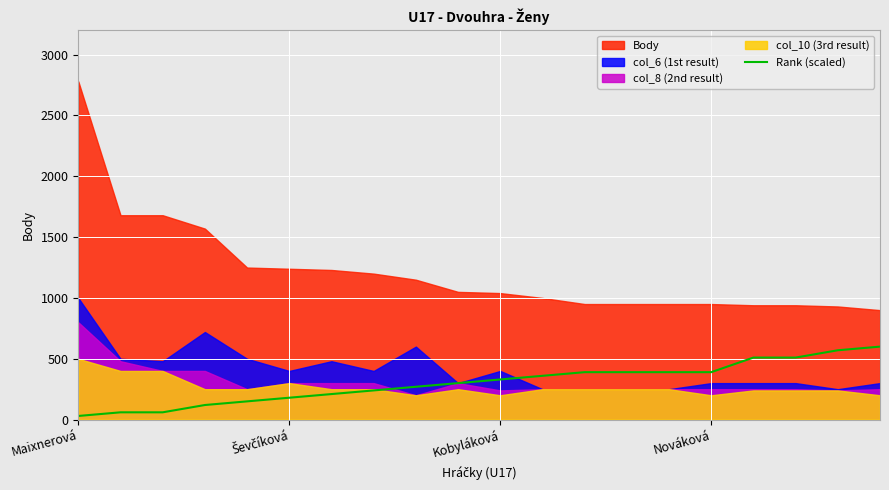

The chart shows a value of 97 at Kobyláková. True or false?

False